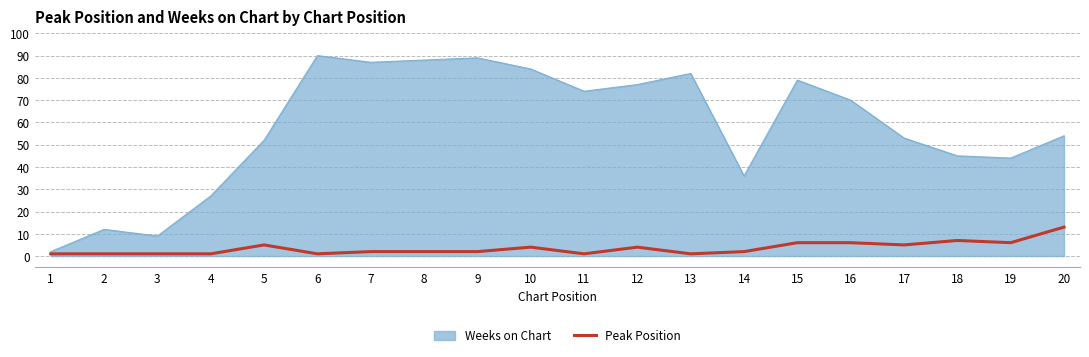

Which series has the widest spread of values?

Weeks on Chart